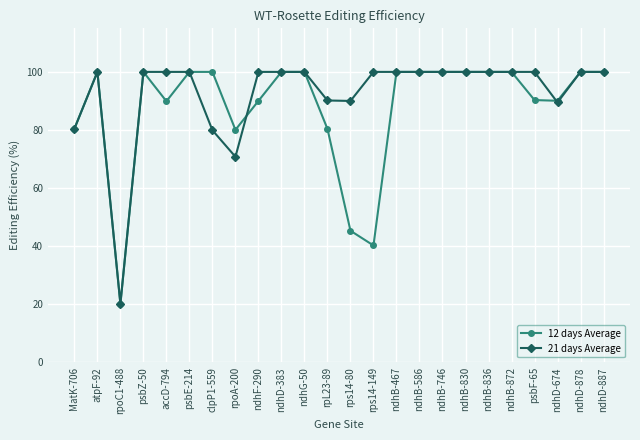

What is the minimum value shown in the chart?

20.1